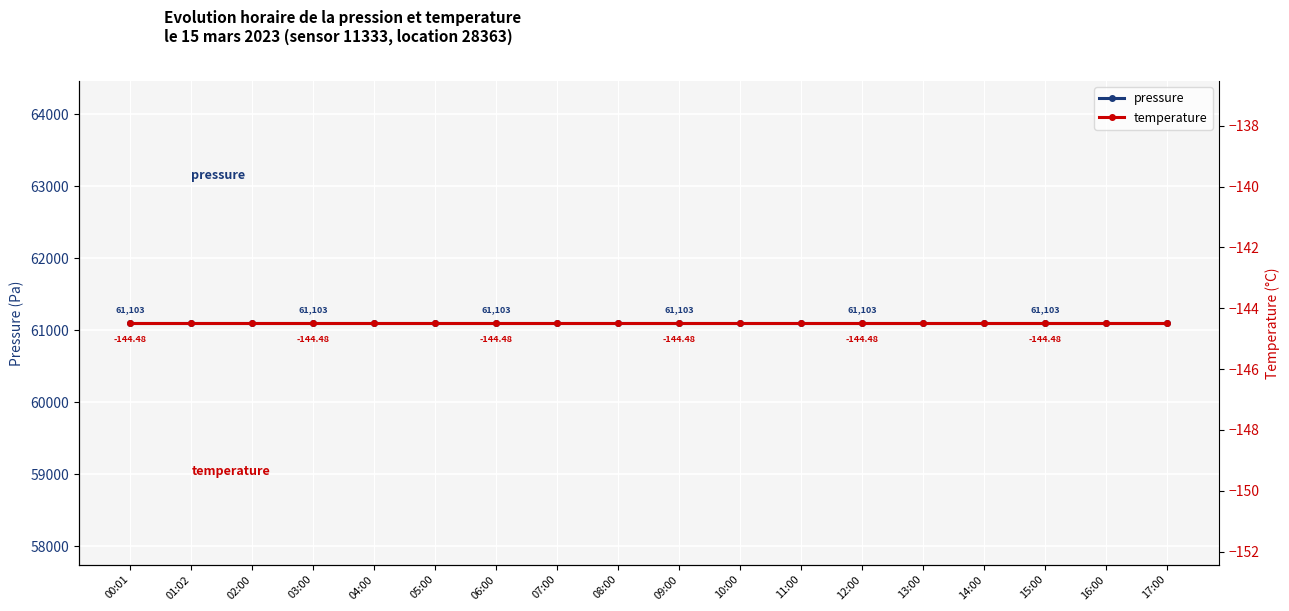

At which label is pressure closest to 61102?

00:01